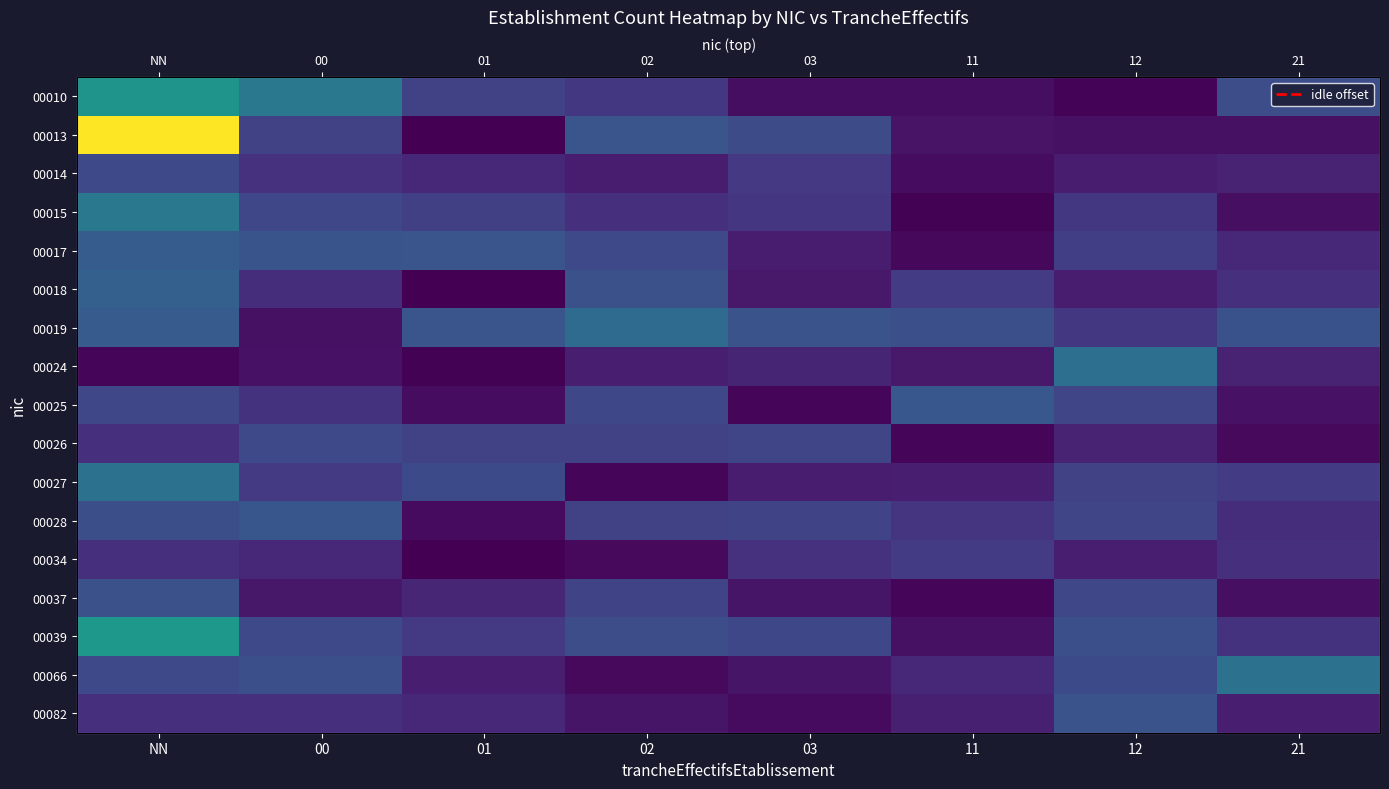

Which series has the widest spread of values?

00013